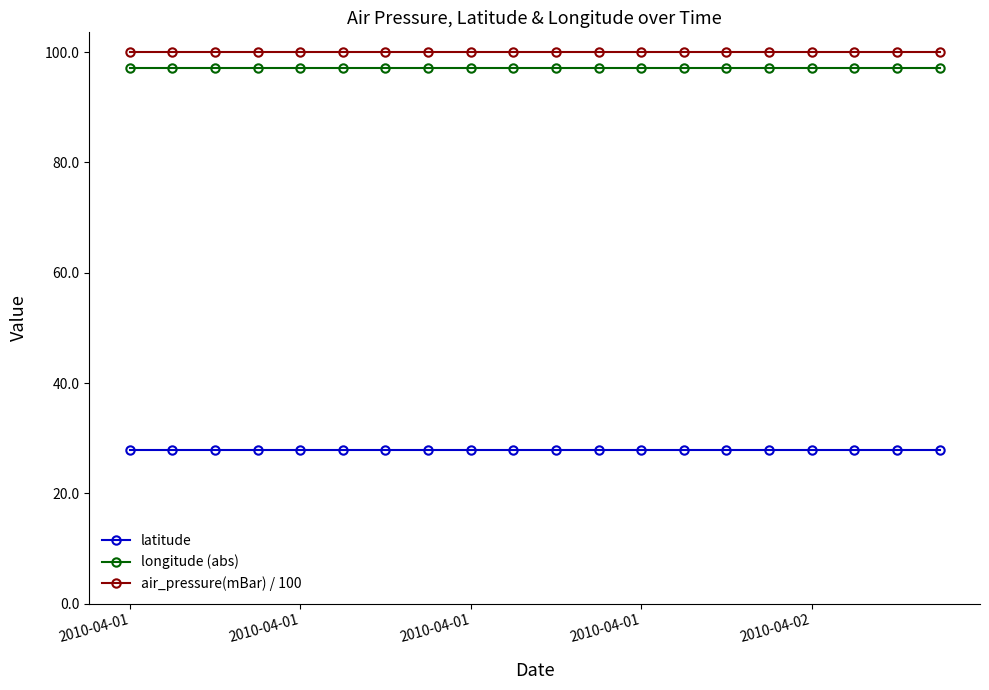

True or false: latitude and longitude (abs) intersect in this chart.

False